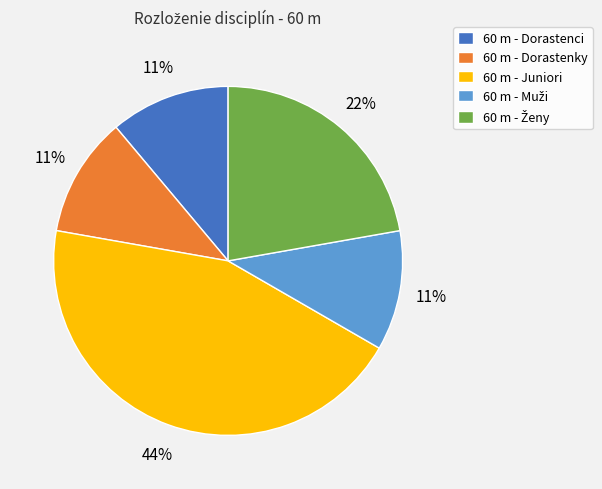

Which slice is the largest?

60 m - Juniori